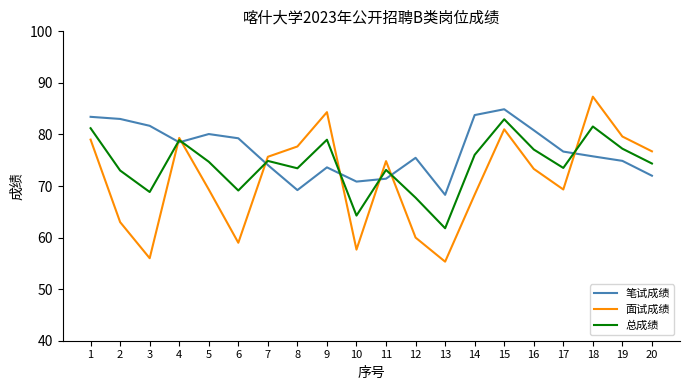

The 笔试成绩 series shows 132.1 at 18. True or false?

False